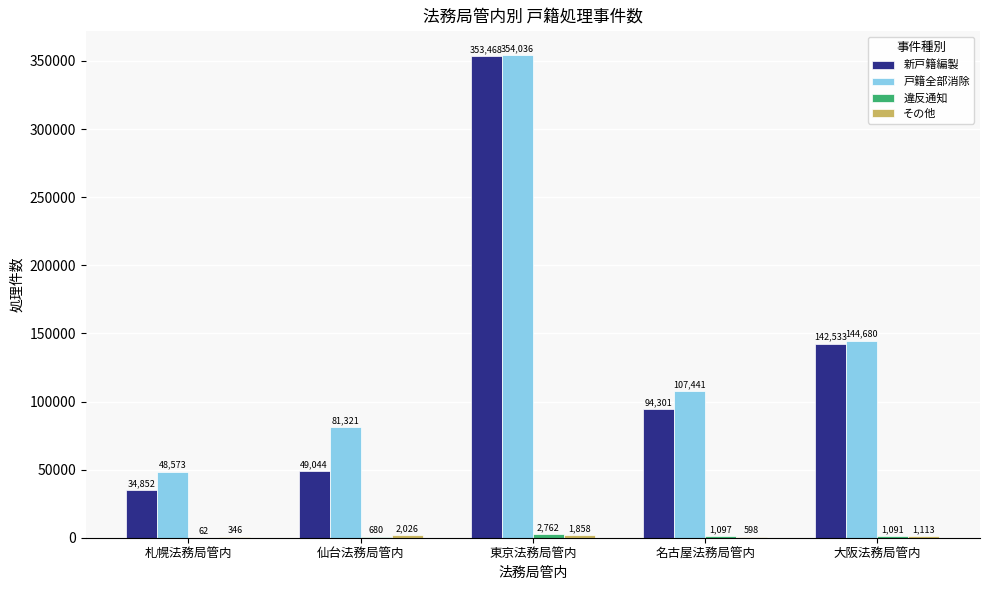

Are the bars horizontal?

No